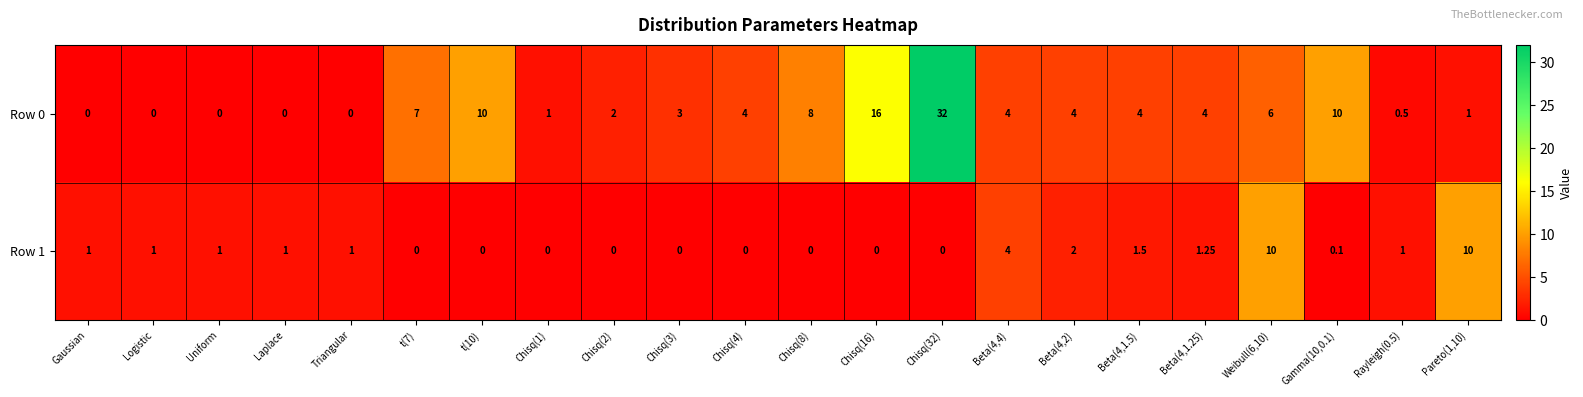

Is the value of Row 0 at Chisq(2) greater than the value of Row 1 at Chisq(32)?

Yes